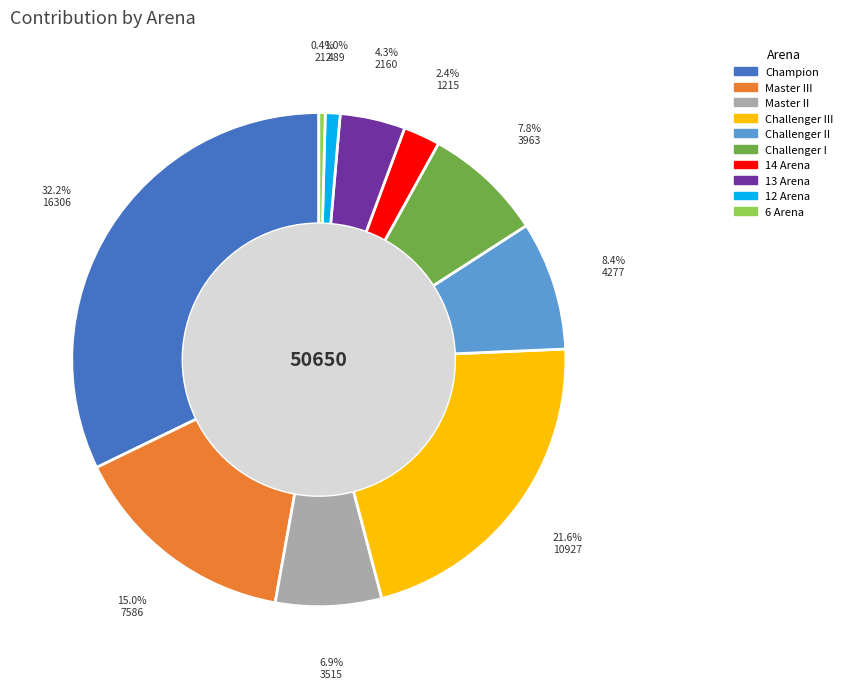

Which has a higher value, Champion or Challenger I?

Champion